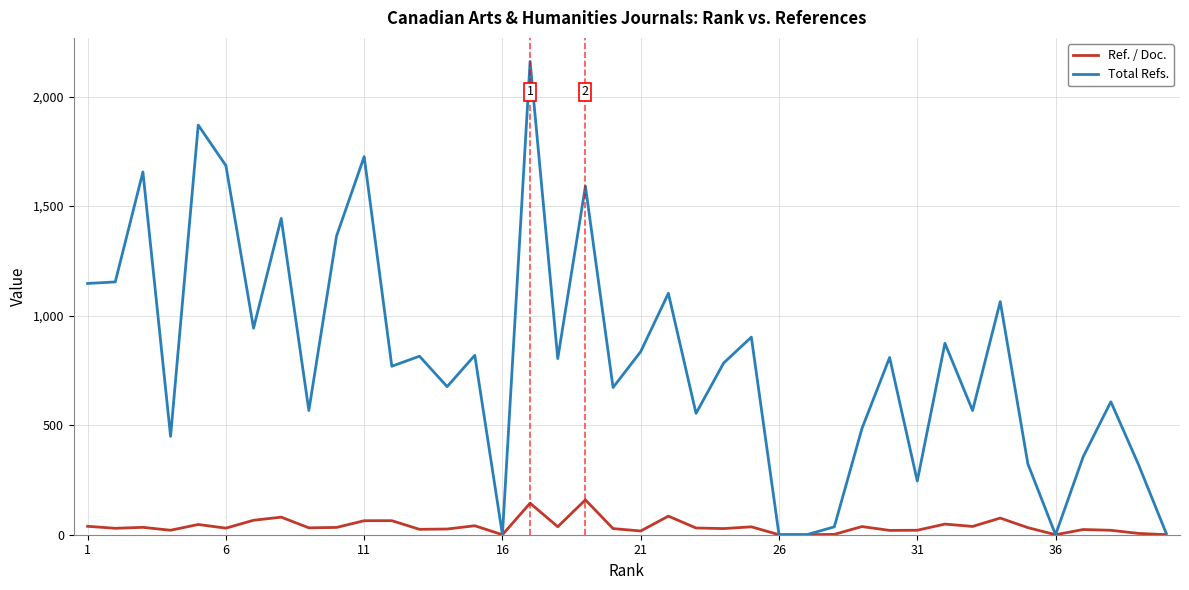

Which series has the largest total across all categories?

Total Refs.